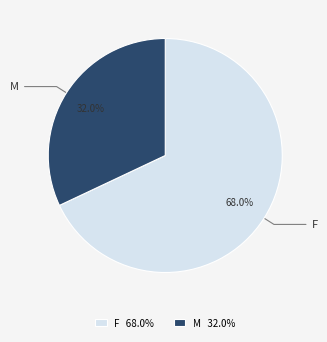

Rank the categories by value from lowest to highest.

M, F